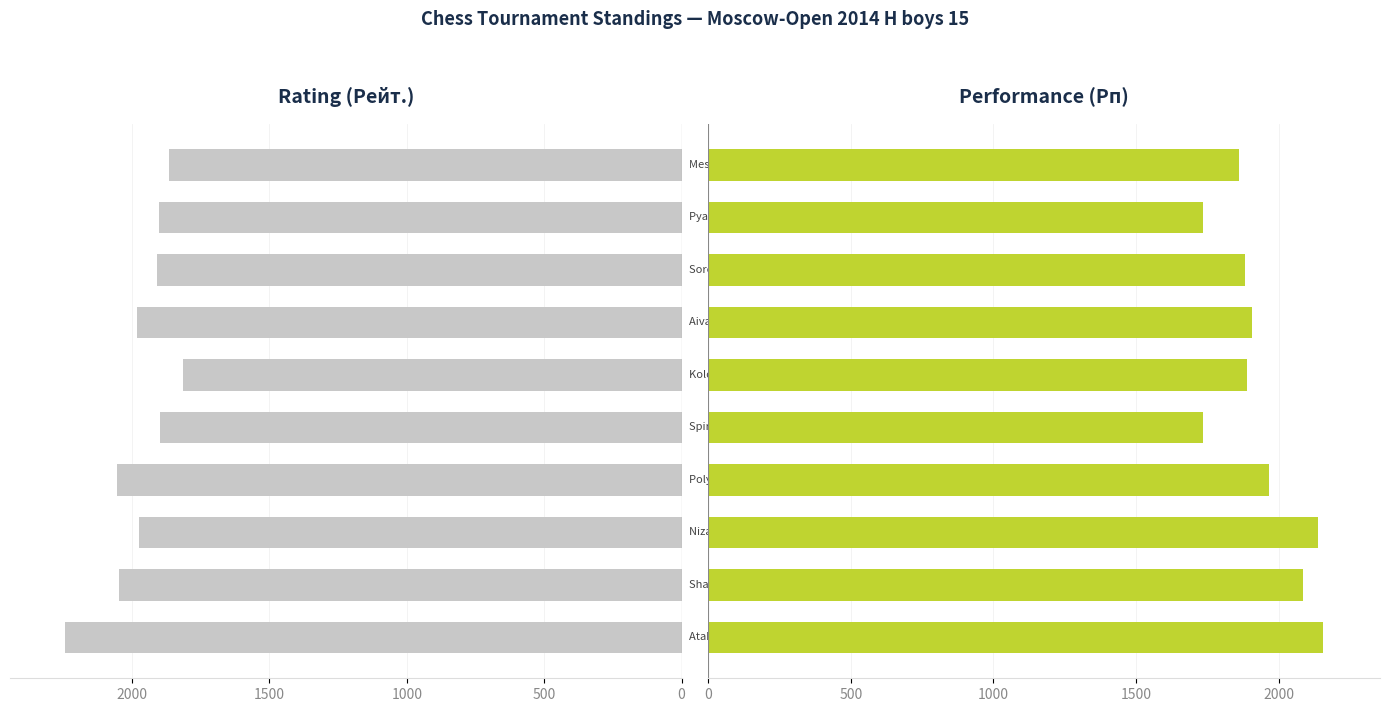

At how many categories does at least one series exceed 2125?

2